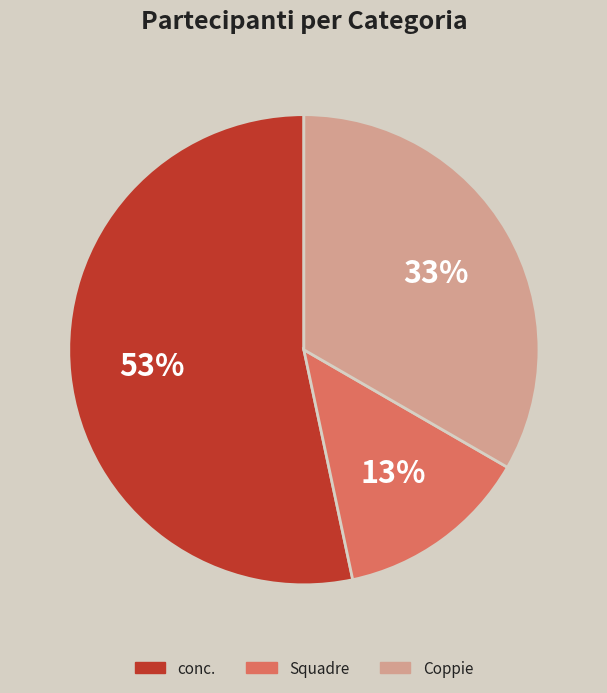

Rank the categories by value from highest to lowest.

conc., Coppie, Squadre